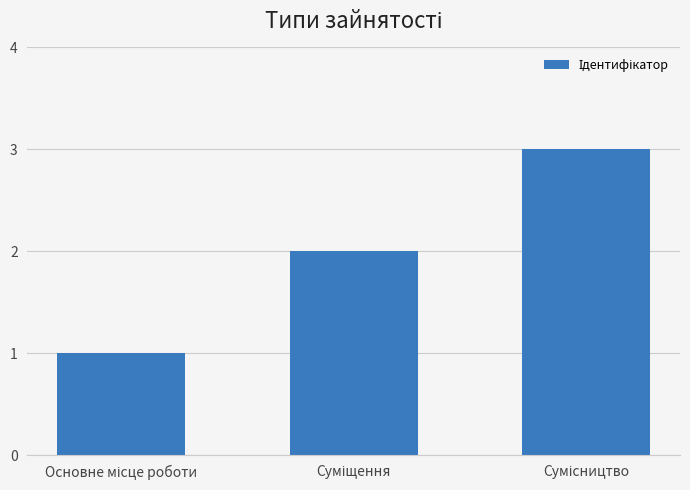

What is the maximum value shown in the chart?

3